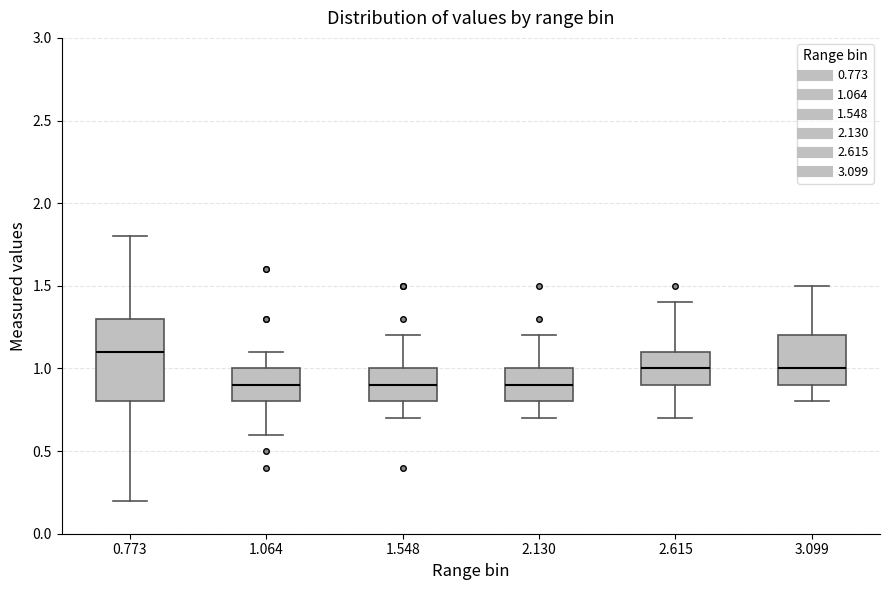

Reading left to right, read every box against the y-axis: the position of its median line, the range the box covers, and the ends of its whiskers. The values are not printed on the chart, so give them approximately, as read against the axis.

0.773: median 1.1, box 0.8 to 1.3, whiskers 0.2 to 1.8
1.064: median 0.9, box 0.8 to 1.0, whiskers 0.6 to 1.1
1.548: median 0.9, box 0.8 to 1.0, whiskers 0.7 to 1.2
2.130: median 0.9, box 0.8 to 1.0, whiskers 0.7 to 1.2
2.615: median 1.0, box 0.9 to 1.1, whiskers 0.7 to 1.4
3.099: median 1.0, box 0.9 to 1.2, whiskers 0.8 to 1.5